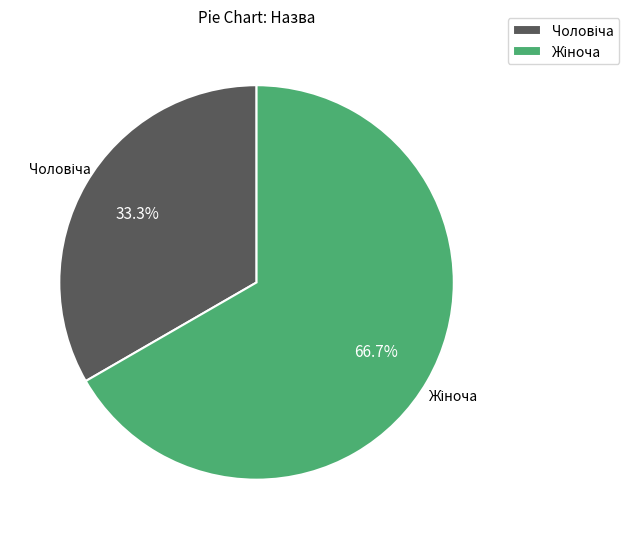

Does any single category account for the majority?

Yes